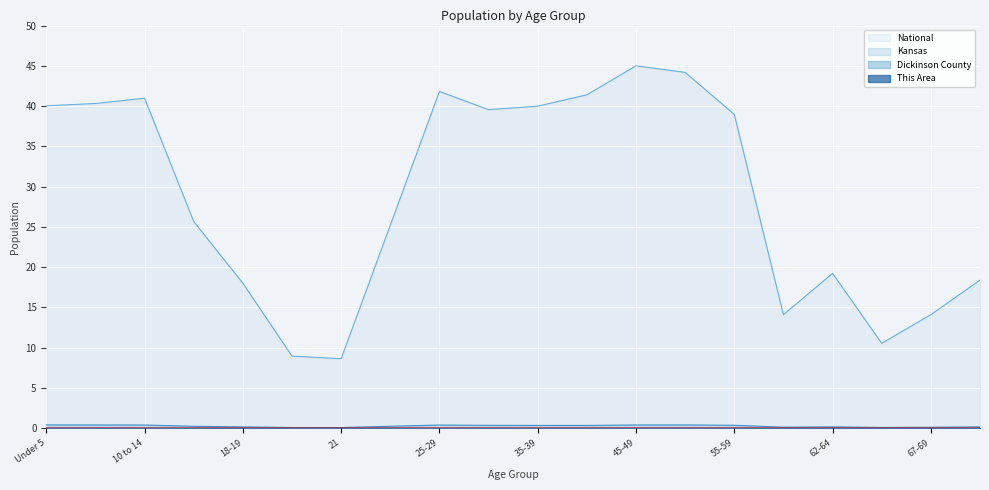

Which series has the widest spread of values?

National